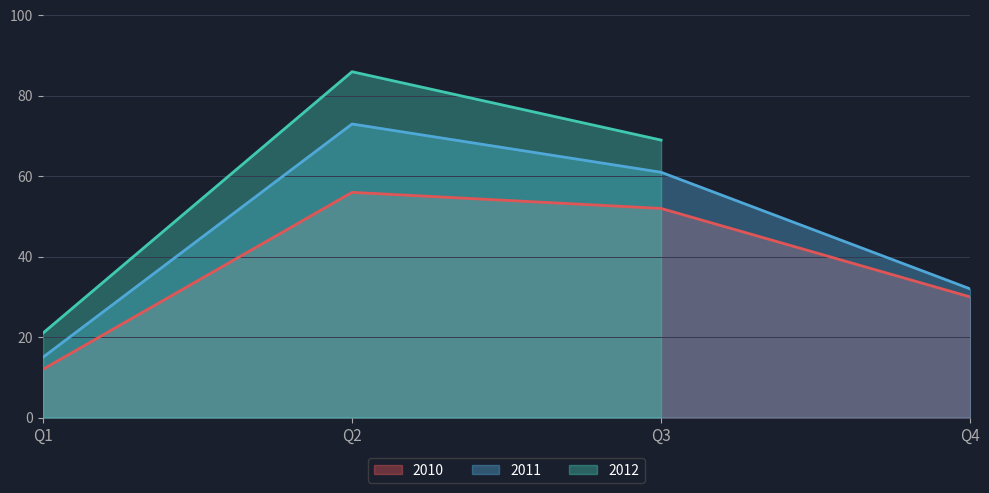

At which label is 2010 closest to 34?

Q4